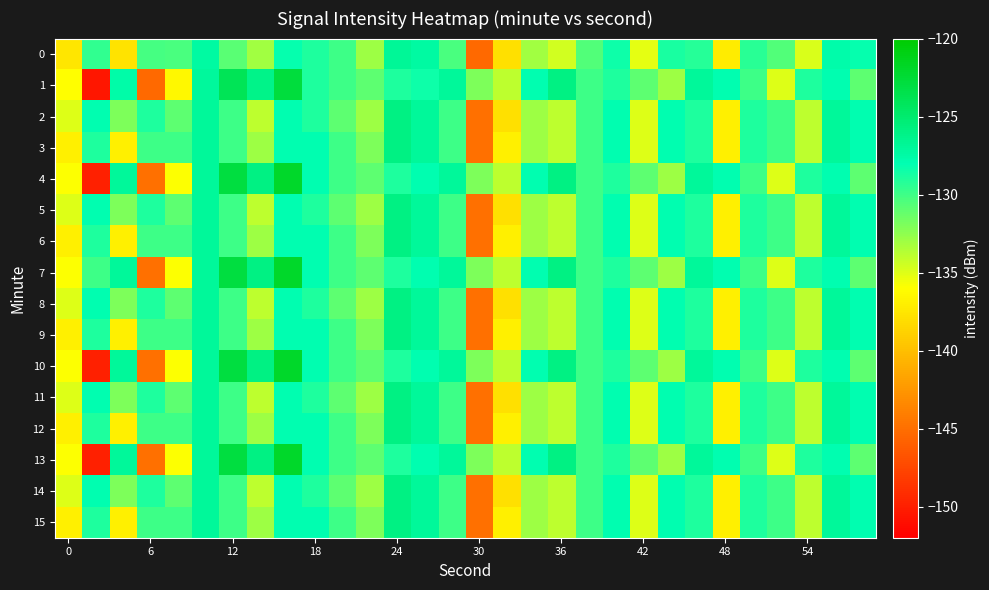

Reading left to right, extract all data points from this chart.

0: -137.6	-129.6	-137.7	-130.2	-130.3	-127.3	-130.8	-133.0	-128.2	-129.0	-130.0	-132.9	-126.8	-127.3	-130.4	-145.3	-138.0	-133.1	-134.6	-130.6	-128.4	-135.2	-128.8	-129.2	-137.2	-129.3	-130.5	-134.8	-127.7	-128.2
1: -136.0	-150.5	-127.5	-145.3	-136.4	-127.1	-123.9	-126.2	-122.8	-129.0	-130.0	-131.0	-129.0	-128.5	-127.0	-132.0	-134.0	-128.0	-126.0	-130.0	-129.0	-131.0	-133.0	-127.0	-128.0	-130.0	-135.0	-129.0	-128.0	-131.0
2: -135.0	-128.0	-132.0	-129.0	-131.0	-127.0	-130.0	-134.0	-128.0	-129.0	-131.0	-133.0	-126.0	-127.0	-130.0	-145.0	-138.0	-133.0	-134.0	-130.0	-128.0	-135.0	-128.0	-129.0	-137.0	-129.0	-130.0	-134.0	-127.0	-128.0
3: -137.0	-129.0	-137.0	-130.0	-130.0	-127.0	-130.0	-133.0	-128.0	-128.0	-130.0	-132.0	-126.0	-127.0	-130.0	-145.0	-137.0	-133.0	-134.0	-130.0	-128.0	-135.0	-128.0	-129.0	-137.0	-129.0	-130.0	-134.0	-127.0	-128.0
4: -136.0	-150.0	-127.0	-145.0	-136.0	-127.0	-123.0	-126.0	-122.0	-128.0	-130.0	-131.0	-129.0	-128.0	-127.0	-132.0	-134.0	-128.0	-126.0	-130.0	-129.0	-131.0	-133.0	-127.0	-128.0	-130.0	-135.0	-129.0	-128.0	-131.0
5: -135.0	-128.0	-132.0	-129.0	-131.0	-127.0	-130.0	-134.0	-128.0	-129.0	-131.0	-133.0	-126.0	-127.0	-130.0	-145.0	-138.0	-133.0	-134.0	-130.0	-128.0	-135.0	-128.0	-129.0	-137.0	-129.0	-130.0	-134.0	-127.0	-128.0
6: -137.0	-129.0	-137.0	-130.0	-130.0	-127.0	-130.0	-133.0	-128.0	-128.0	-130.0	-132.0	-126.0	-127.0	-130.0	-145.0	-137.0	-133.0	-134.0	-130.0	-128.0	-135.0	-128.0	-129.0	-137.0	-129.0	-130.0	-134.0	-127.0	-128.0
7: -136.0	-130.0	-127.0	-145.0	-136.0	-127.0	-123.0	-126.0	-122.0	-128.0	-130.0	-131.0	-129.0	-128.0	-127.0	-132.0	-134.0	-128.0	-126.0	-130.0	-129.0	-131.0	-133.0	-127.0	-128.0	-130.0	-135.0	-129.0	-128.0	-131.0
8: -135.0	-128.0	-132.0	-129.0	-131.0	-127.0	-130.0	-134.0	-128.0	-129.0	-131.0	-133.0	-126.0	-127.0	-130.0	-145.0	-138.0	-133.0	-134.0	-130.0	-128.0	-135.0	-128.0	-129.0	-137.0	-129.0	-130.0	-134.0	-127.0	-128.0
9: -137.0	-129.0	-137.0	-130.0	-130.0	-127.0	-130.0	-133.0	-128.0	-128.0	-130.0	-132.0	-126.0	-127.0	-130.0	-145.0	-137.0	-133.0	-134.0	-130.0	-128.0	-135.0	-128.0	-129.0	-137.0	-129.0	-130.0	-134.0	-127.0	-128.0
10: -136.0	-150.0	-127.0	-145.0	-136.0	-127.0	-123.0	-126.0	-122.0	-128.0	-130.0	-131.0	-129.0	-128.0	-127.0	-132.0	-134.0	-128.0	-126.0	-130.0	-129.0	-131.0	-133.0	-127.0	-128.0	-130.0	-135.0	-129.0	-128.0	-131.0
11: -135.0	-128.0	-132.0	-129.0	-131.0	-127.0	-130.0	-134.0	-128.0	-129.0	-131.0	-133.0	-126.0	-127.0	-130.0	-145.0	-138.0	-133.0	-134.0	-130.0	-128.0	-135.0	-128.0	-129.0	-137.0	-129.0	-130.0	-134.0	-127.0	-128.0
12: -137.0	-129.0	-137.0	-130.0	-130.0	-127.0	-130.0	-133.0	-128.0	-128.0	-130.0	-132.0	-126.0	-127.0	-130.0	-145.0	-137.0	-133.0	-134.0	-130.0	-128.0	-135.0	-128.0	-129.0	-137.0	-129.0	-130.0	-134.0	-127.0	-128.0
13: -136.0	-150.0	-127.0	-145.0	-136.0	-127.0	-123.0	-126.0	-122.0	-128.0	-130.0	-131.0	-129.0	-128.0	-127.0	-132.0	-134.0	-128.0	-126.0	-130.0	-129.0	-131.0	-133.0	-127.0	-128.0	-130.0	-135.0	-129.0	-128.0	-131.0
14: -135.0	-128.0	-132.0	-129.0	-131.0	-127.0	-130.0	-134.0	-128.0	-129.0	-131.0	-133.0	-126.0	-127.0	-130.0	-145.0	-138.0	-133.0	-134.0	-130.0	-128.0	-135.0	-128.0	-129.0	-137.0	-129.0	-130.0	-134.0	-127.0	-128.0
15: -137.0	-129.0	-137.0	-130.0	-130.0	-127.0	-130.0	-133.0	-128.0	-128.0	-130.0	-132.0	-126.0	-127.0	-130.0	-145.0	-137.0	-133.0	-134.0	-130.0	-128.0	-135.0	-128.0	-129.0	-137.0	-129.0	-130.0	-134.0	-127.0	-128.0